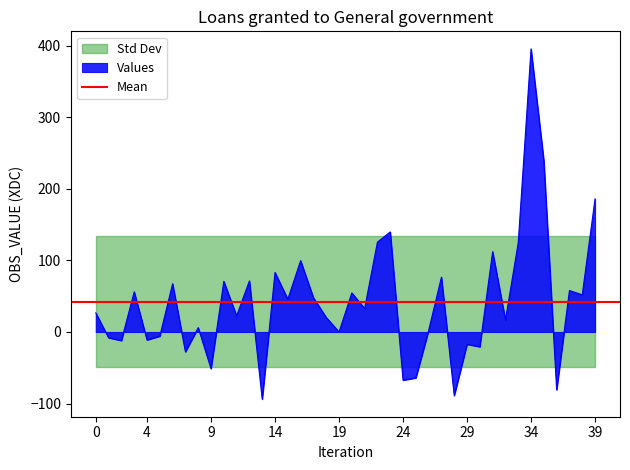

At which label does Values reach its peak?

34